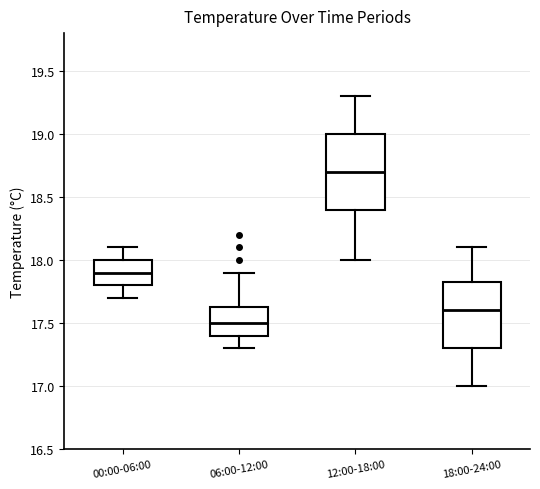

Reading left to right, transcribe this box plot: for each box, give where its median line is, the range the box spans, and where its two whiskers end, as read against the y-axis. The values are not printed on the chart, so give them approximately, as read against the axis.

00:00-06:00: median 17.90, box 17.80 to 18.00, whiskers 17.70 to 18.10
06:00-12:00: median 17.50, box 17.40 to 17.65, whiskers 17.30 to 17.90
12:00-18:00: median 18.70, box 18.40 to 19.00, whiskers 18.00 to 19.30
18:00-24:00: median 17.60, box 17.30 to 17.85, whiskers 17.00 to 18.10